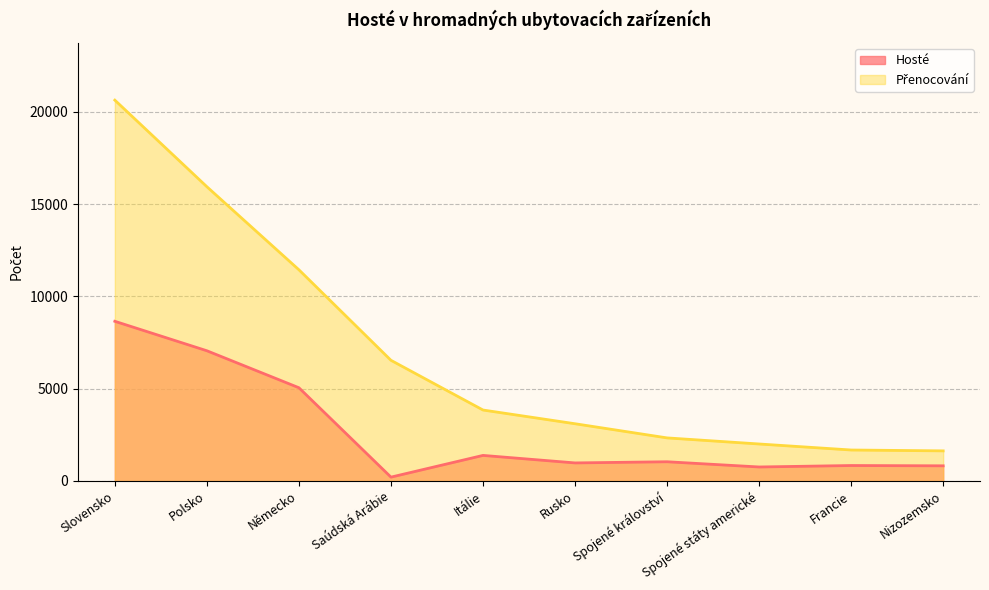

Does the chart have visible grid lines?

Yes